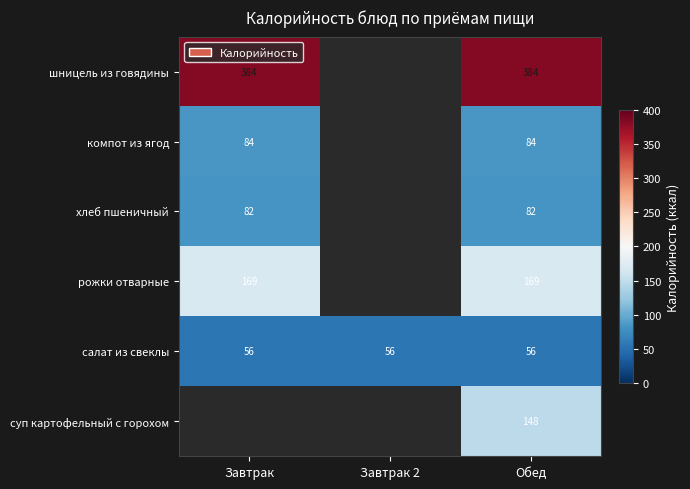

Rank the series at Обед from highest to lowest value.

шницель из говядины, рожки отварные, суп картофельный с горохом, компот из ягод, хлеб пшеничный, салат из свеклы